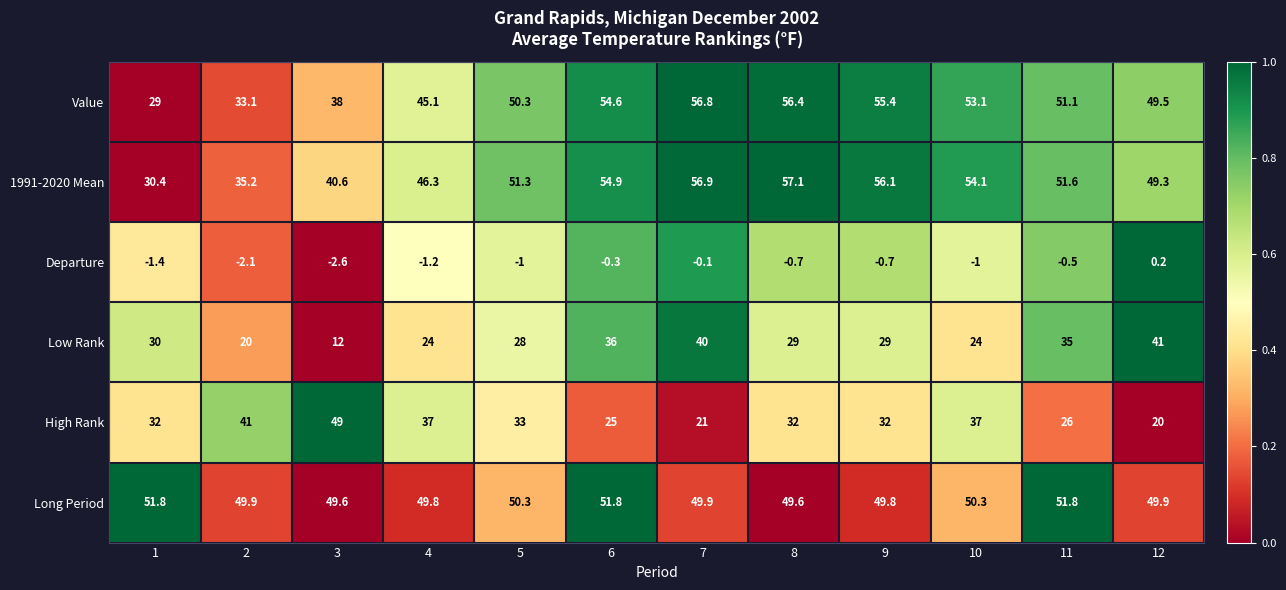

What is the difference between the High Rank values at 7 and 11?

5.0